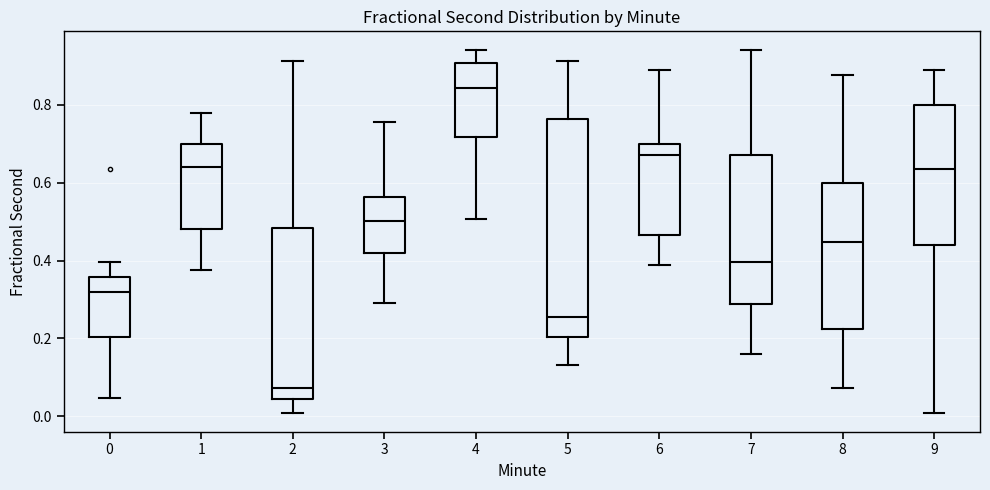

Reading left to right, read every box against the y-axis: the position of its median line, the range the box covers, and the ends of its whiskers. The values are not printed on the chart, so give them approximately, as read against the axis.

0: median 0.32, box 0.20 to 0.36, whiskers 0.04 to 0.40
1: median 0.64, box 0.48 to 0.70, whiskers 0.38 to 0.78
2: median 0.08, box 0.04 to 0.48, whiskers 0.00 to 0.92
3: median 0.50, box 0.42 to 0.56, whiskers 0.30 to 0.76
4: median 0.84, box 0.72 to 0.90, whiskers 0.50 to 0.94
5: median 0.26, box 0.20 to 0.76, whiskers 0.14 to 0.92
6: median 0.68, box 0.46 to 0.70, whiskers 0.38 to 0.88
7: median 0.40, box 0.28 to 0.68, whiskers 0.16 to 0.94
8: median 0.44, box 0.22 to 0.60, whiskers 0.08 to 0.88
9: median 0.64, box 0.44 to 0.80, whiskers 0.00 to 0.88